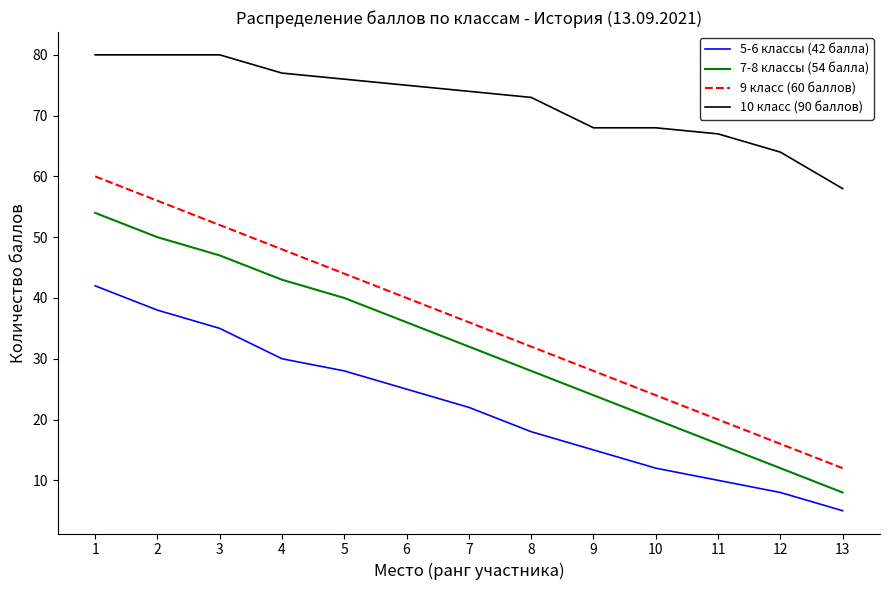

At which label is 7-8 классы (54 балла) closest to 31?

7